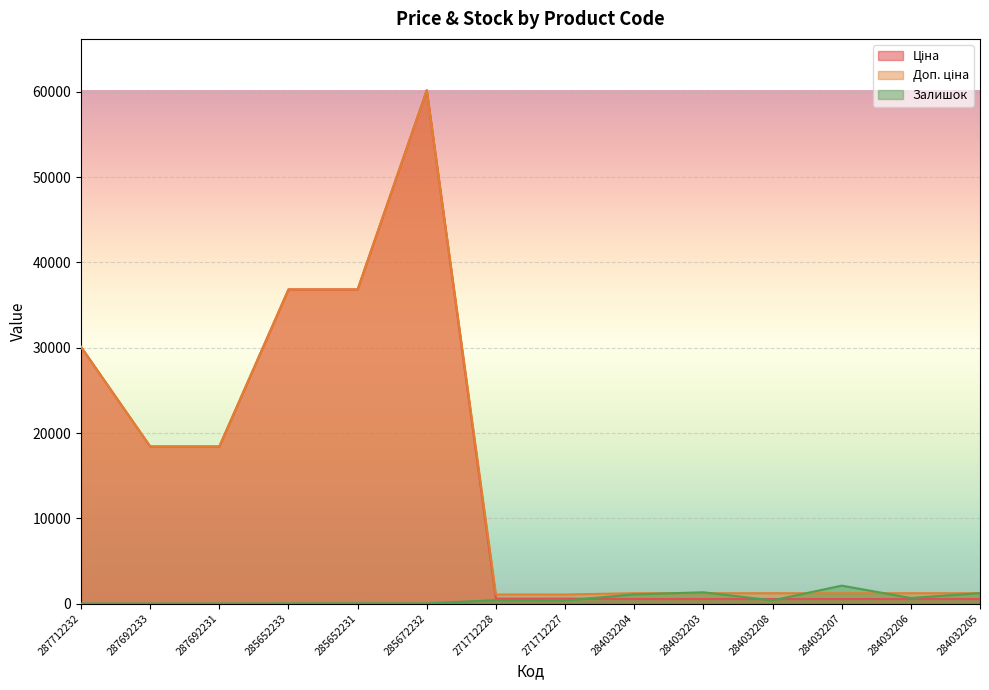

Reading left to right, extract all data points from this chart.

Ціна: 30102.8	18420.9	18420.9	36841.8	36841.8	60205.6	578.1	578.1	528.2	528.2	528.2	528.2	528.2	528.2
Доп. ціна: 30102.8	18420.9	18420.9	36841.8	36841.8	60205.6	1060.0	1060.0	1210.7	1210.7	1210.7	1210.7	1210.7	1210.7
Залишок: 0.0	0.0	0.0	14.0	23.0	16.0	405.0	353.0	1074.0	1319.0	371.0	2099.0	653.0	1219.0